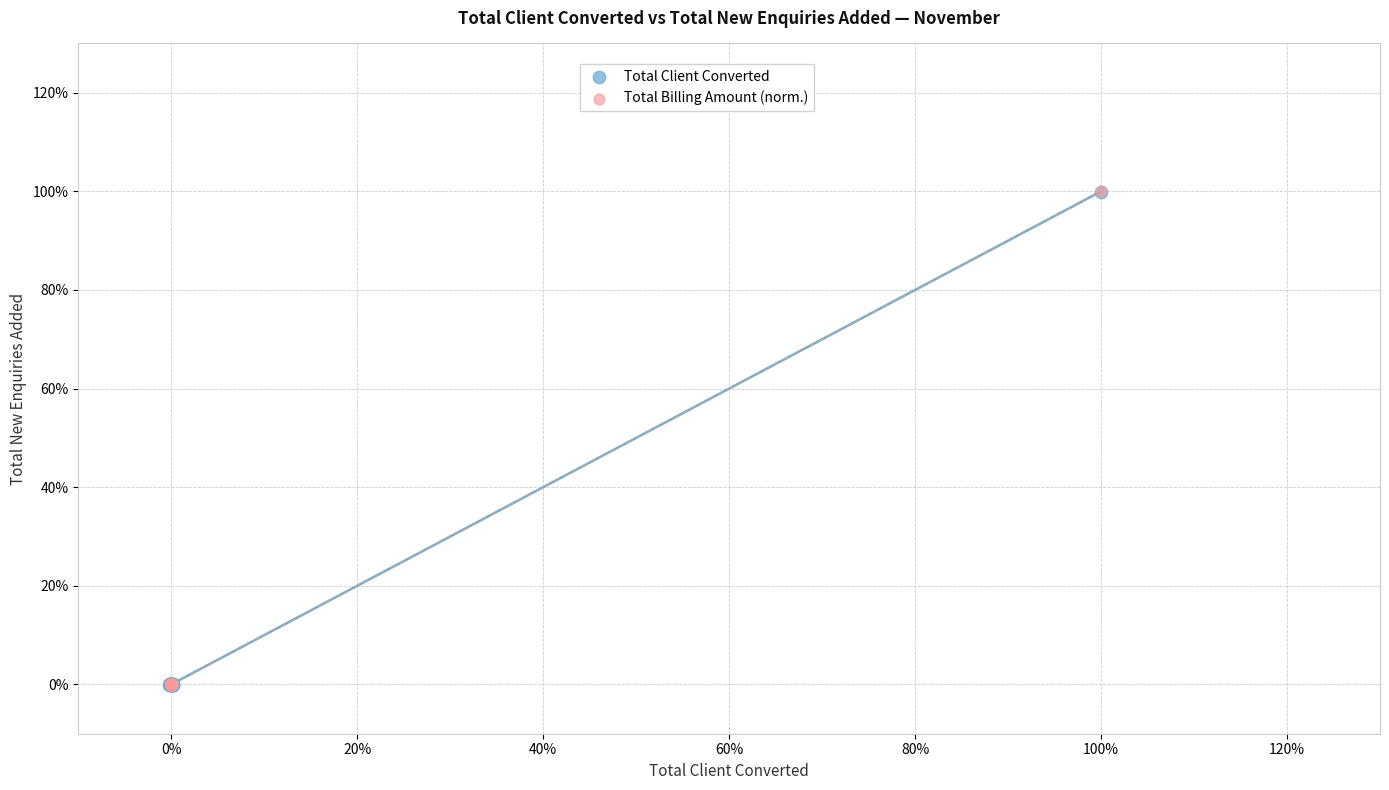

What are all the series names shown in the legend?

Total Client Converted, Total Billing Amount (norm.)